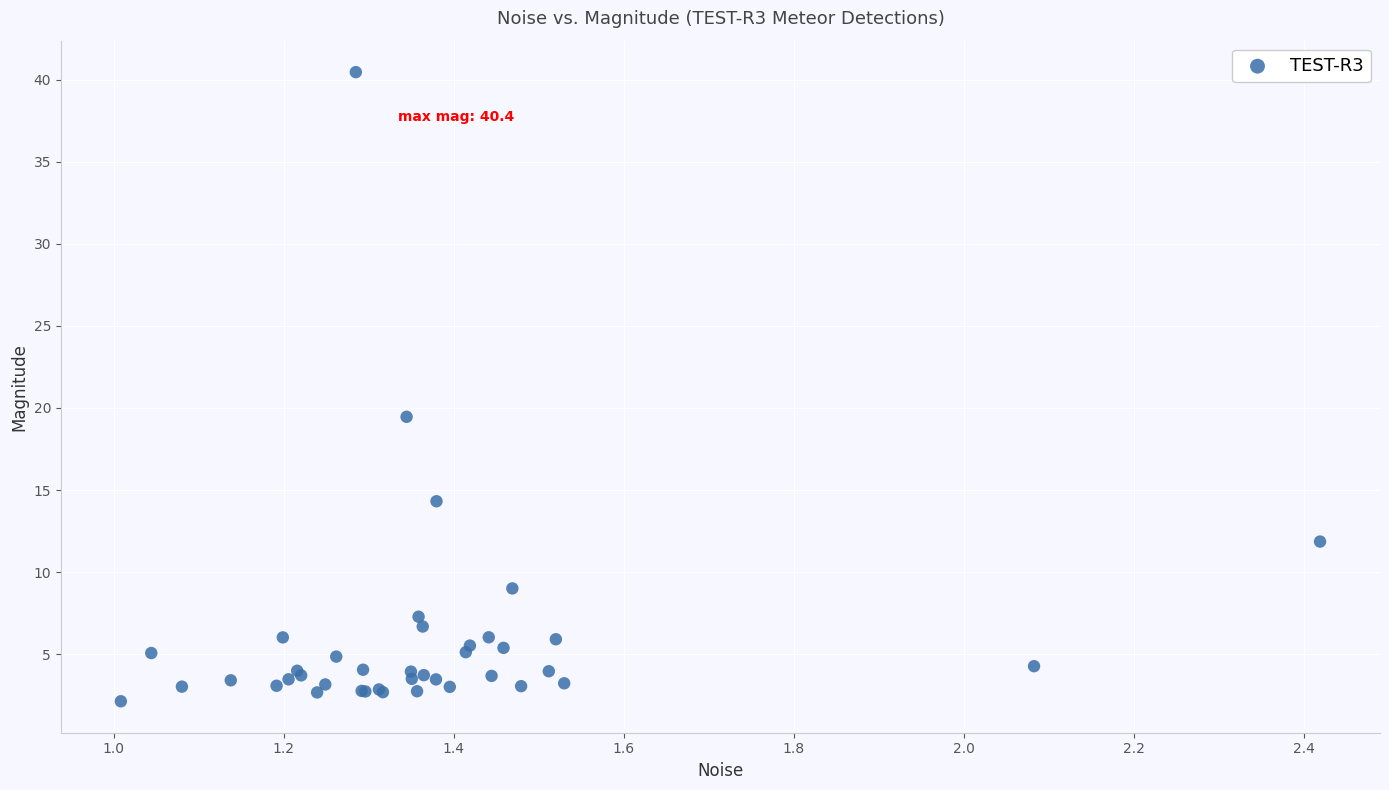

What Y value in the scatter plot is closest to 21?

19.5